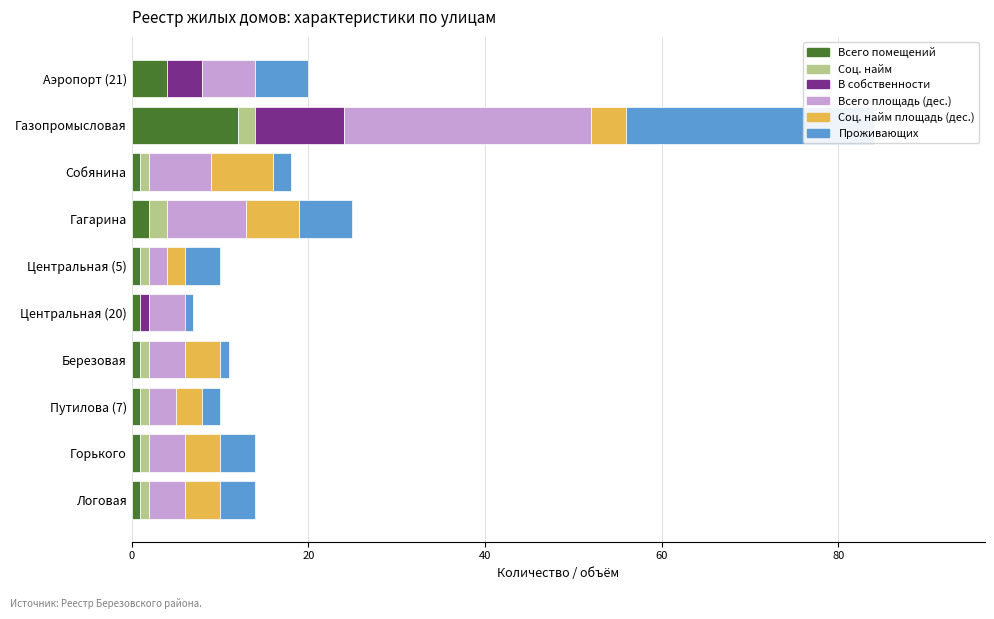

Rank the series at Центральная (5) from highest to lowest value.

Проживающих, Всего площадь (дес.), Соц. найм площадь (дес.), Всего помещений, Соц. найм, В собственности